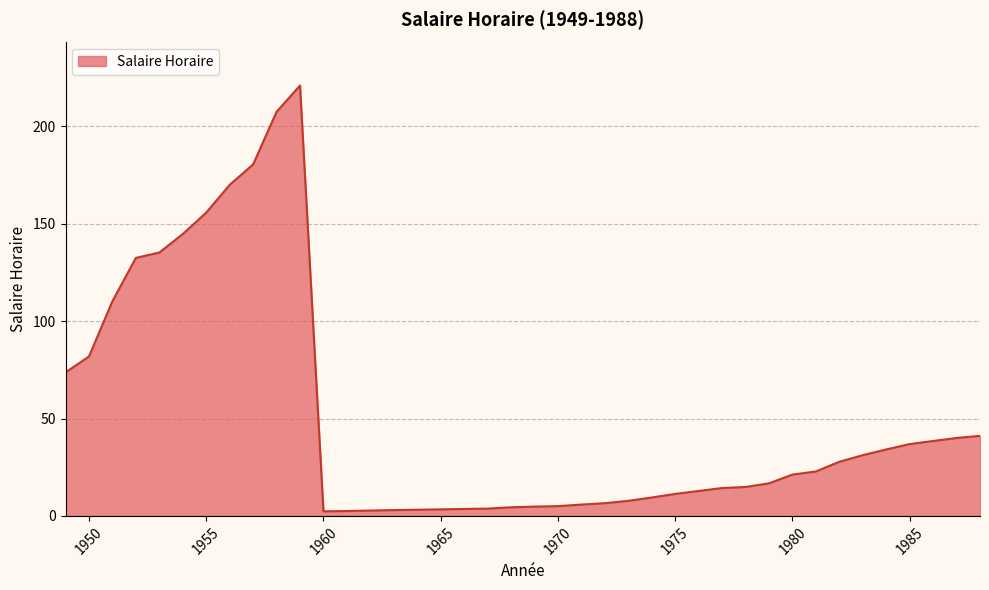

What is the maximum value shown in the chart?

221.0